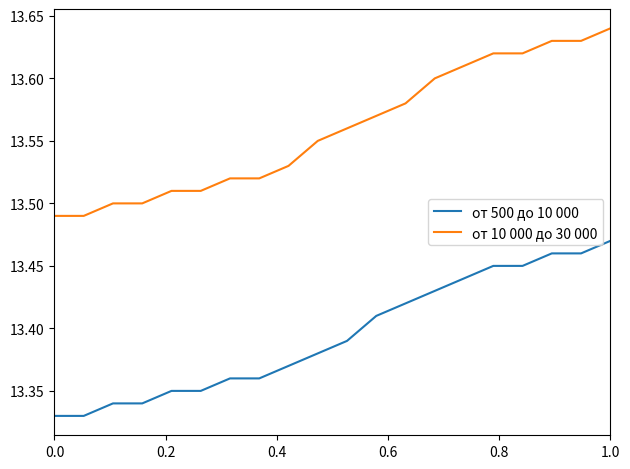

Which series has the largest range (max minus min)?

от 10 000 до 30 000